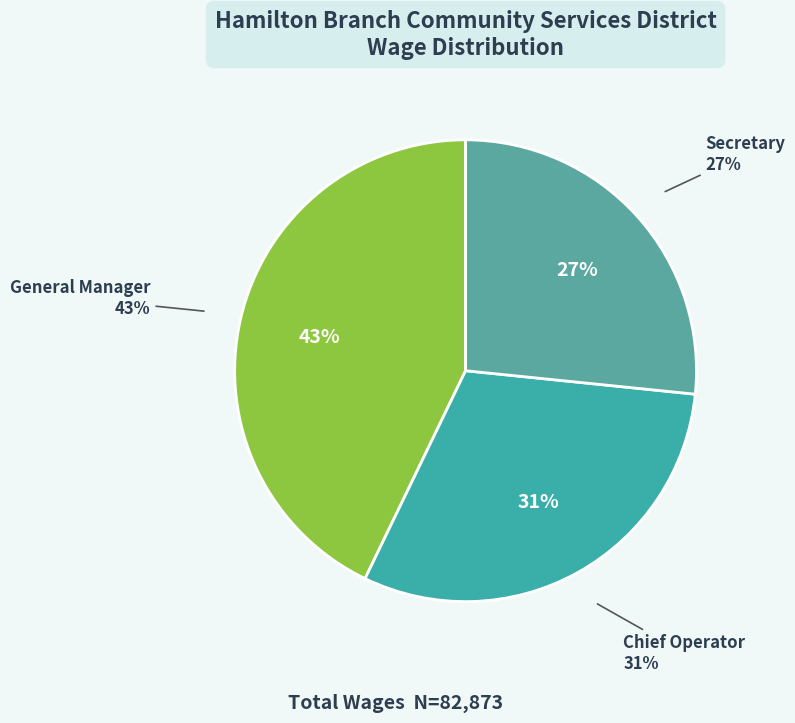

Which slice is the largest?

General Manager